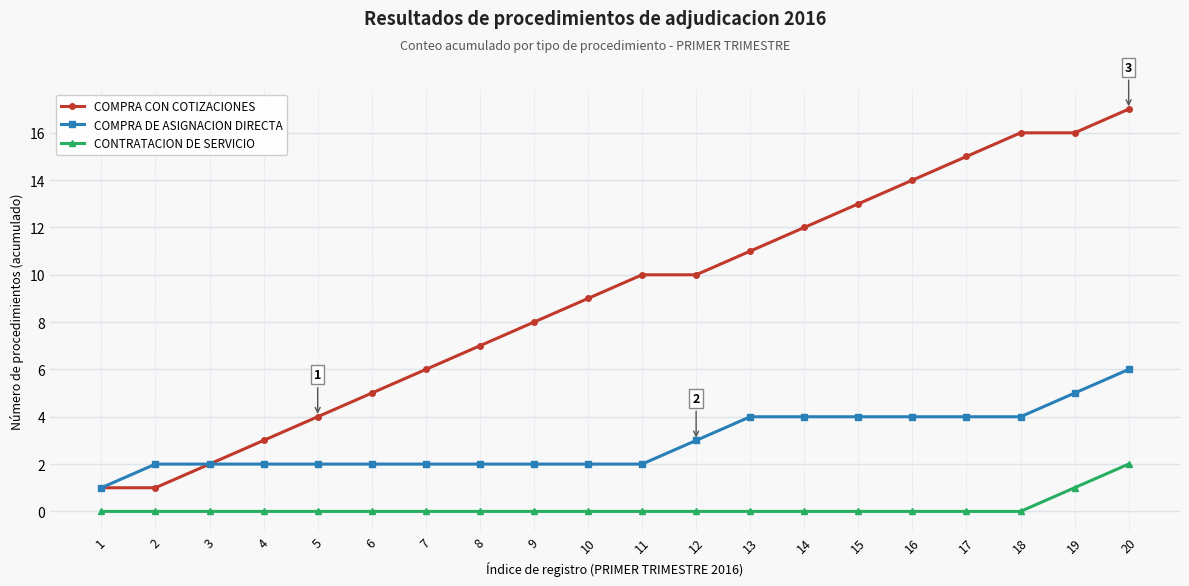

Rank the series by their average value, from highest to lowest.

COMPRA CON COTIZACIONES, COMPRA DE ASIGNACION DIRECTA, CONTRATACION DE SERVICIO